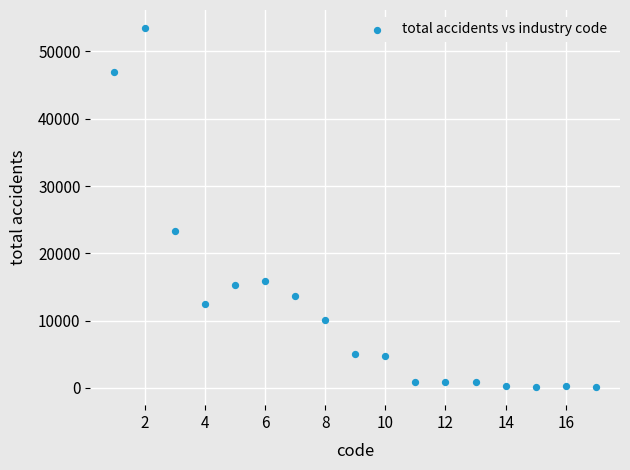

What is the range of Y values (max minus min)?

53369